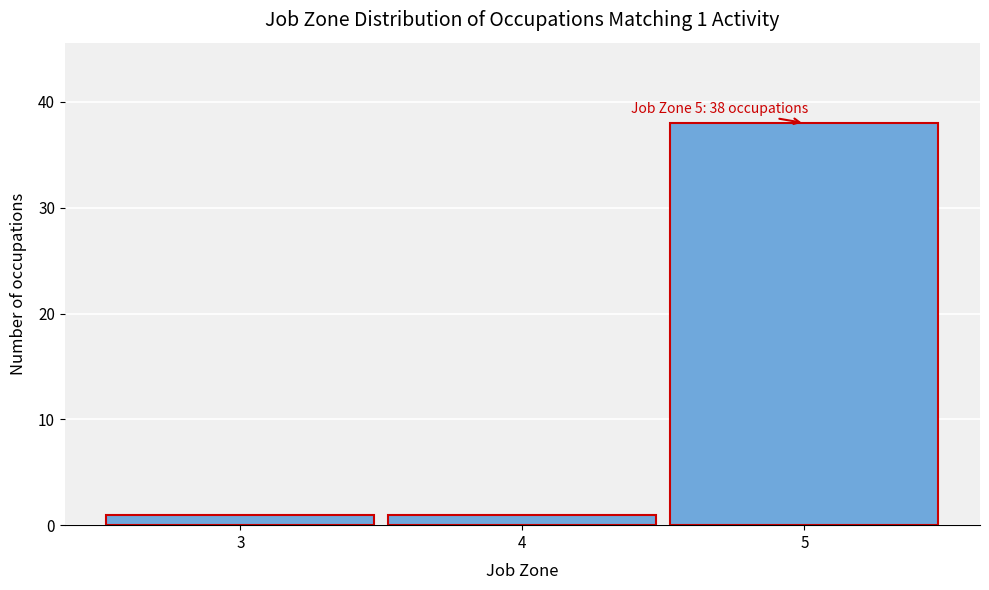

Over which range of the x-axis is the bar tallest?

4.5 to 5.5